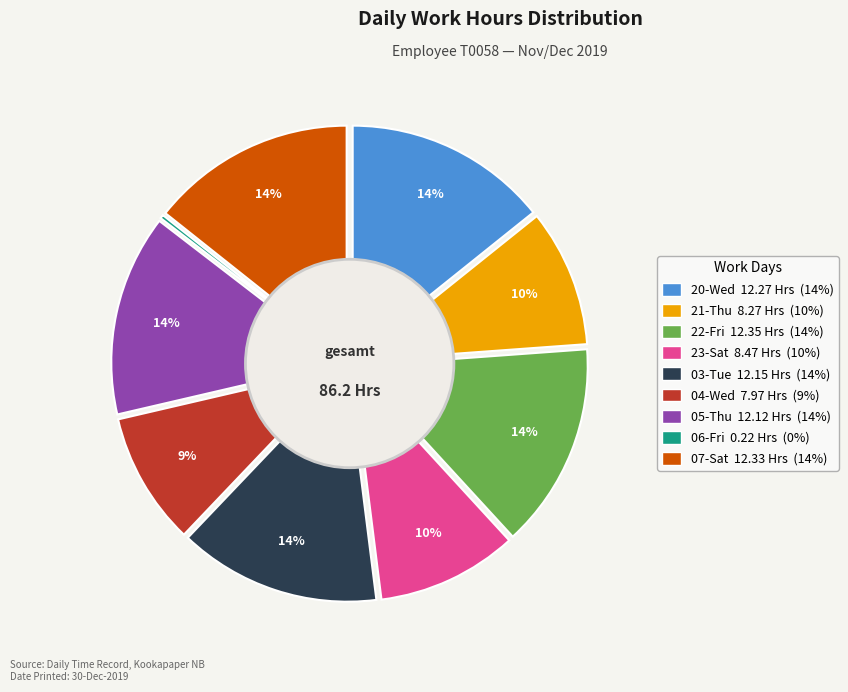

Which slice is the smallest?

06-Fri